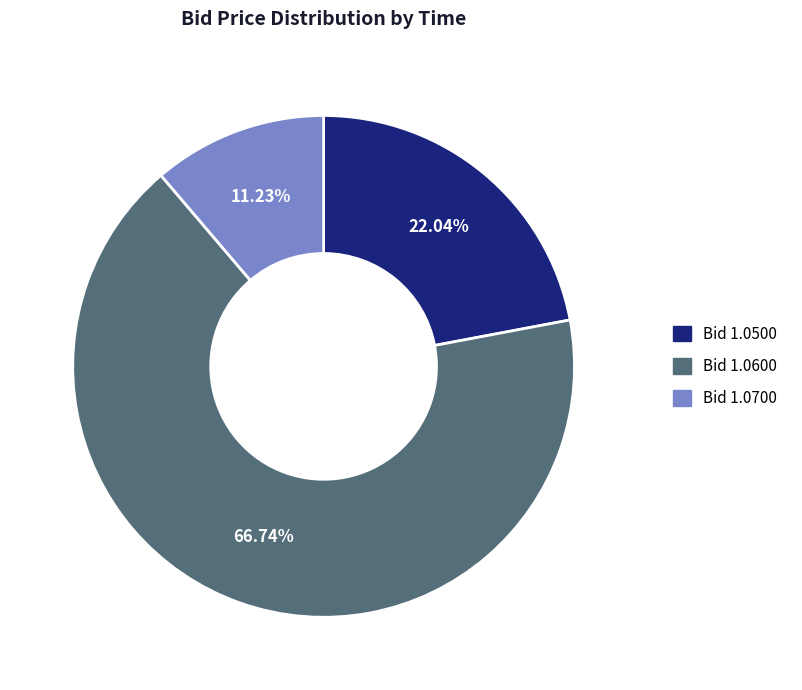

Count the number of slices in the pie.

3